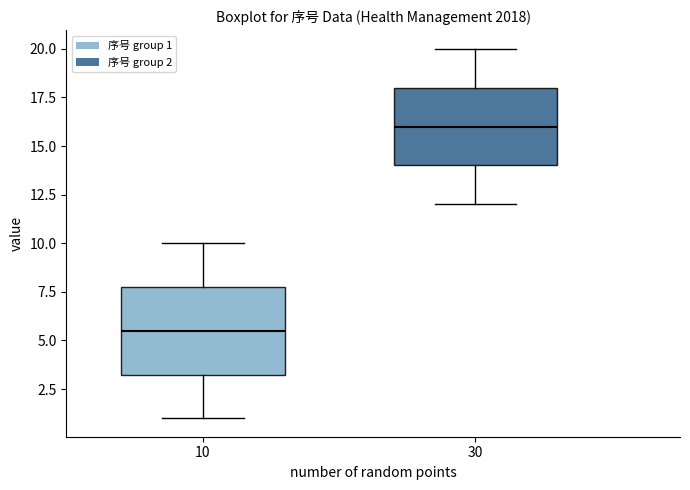

Which box has the lowest median line?

10